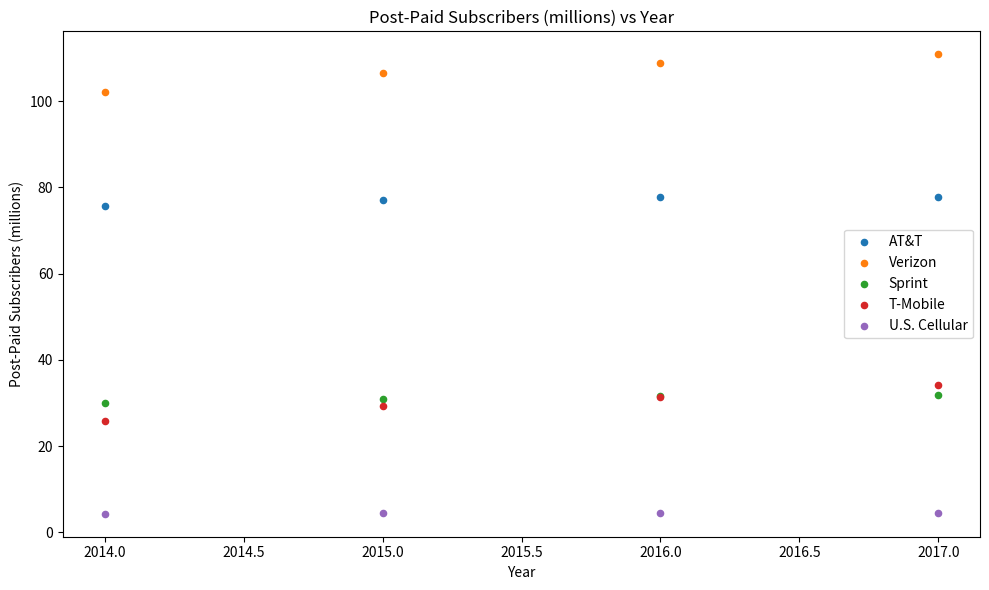

Which series reaches the minimum Y coordinate?

U.S. Cellular